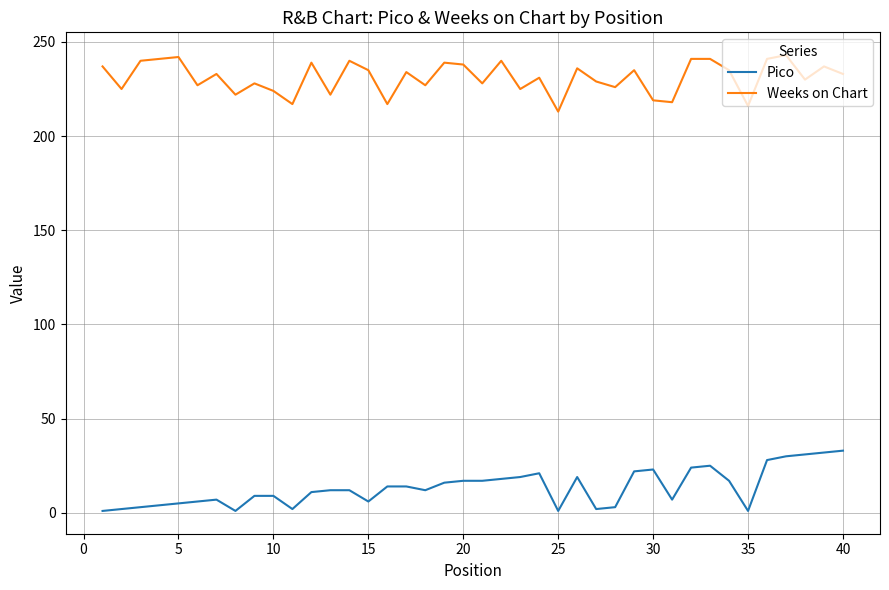

List the series in order of their overall mean, highest first.

Weeks on Chart, Pico